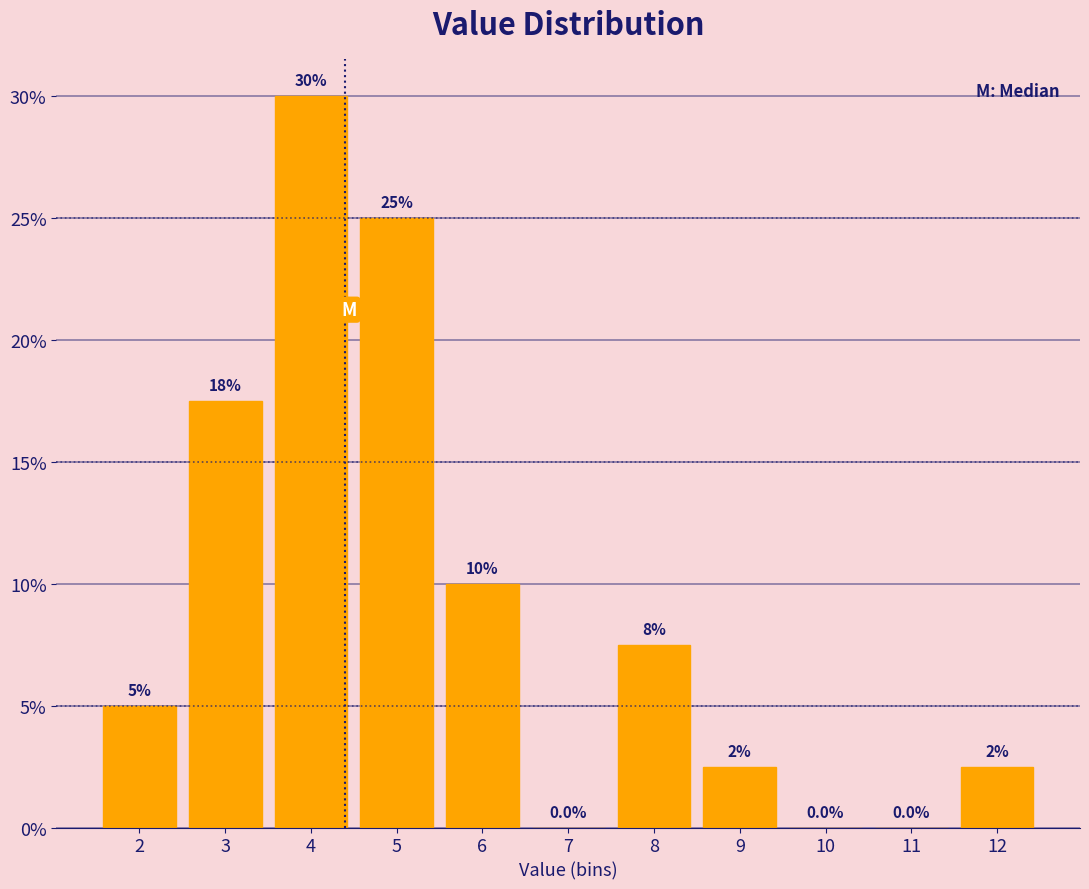

Reading left to right, list all the values displayed in this chart.

2=5.0	3=17.5	4=30.0	5=25.0	6=10.0	7=0.0	8=7.5	9=2.5	10=0.0	11=0.0	12=2.5